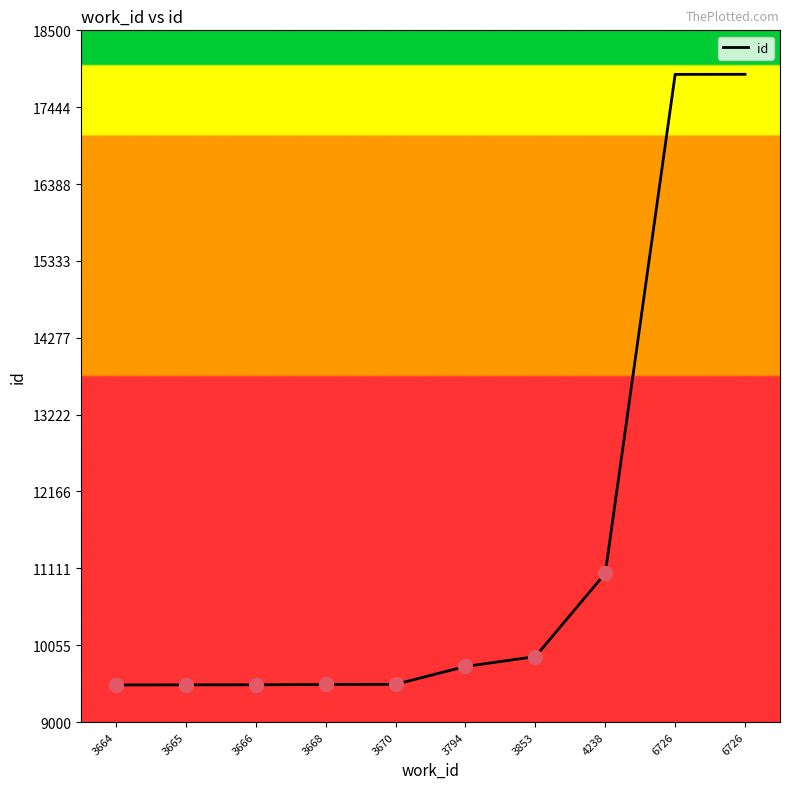

What is the value of the 5th point from the left?

9518